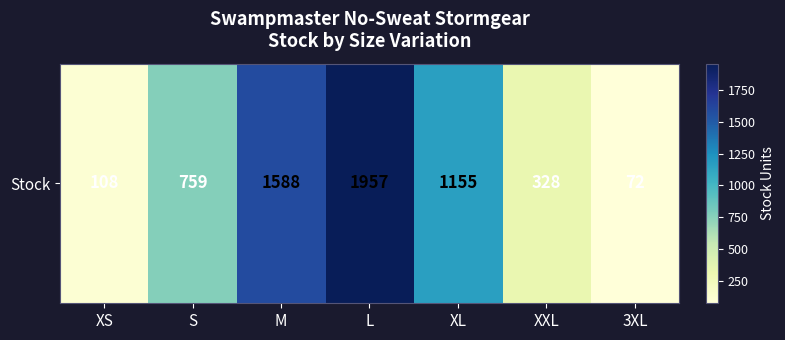

What is the sum of all values?

5967